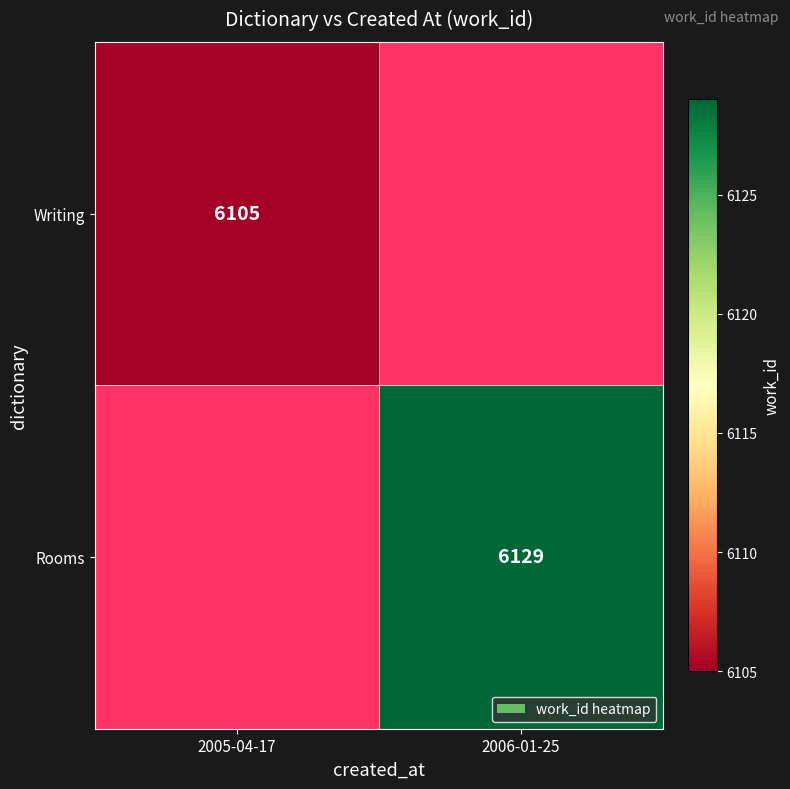

Is it true that Writing equals 6105 at 2005-04-17?

True